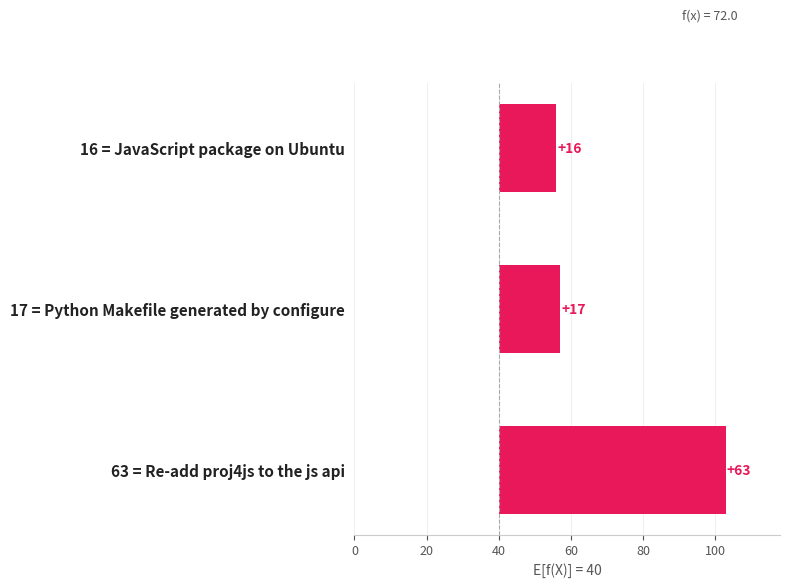

What is the greatest value displayed?

63